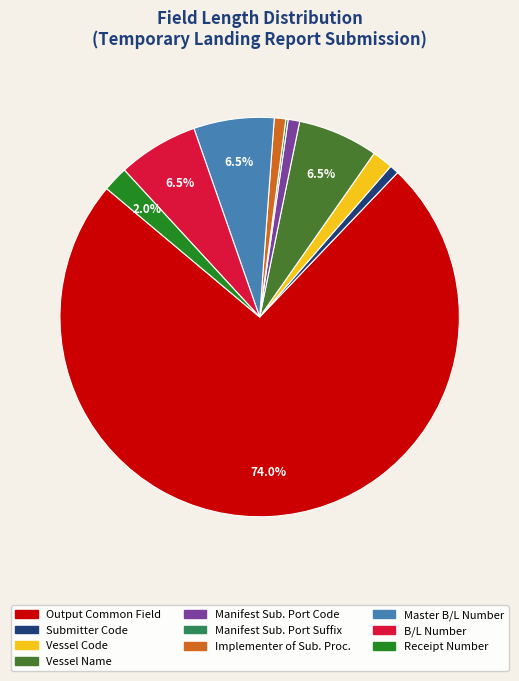

Do Vessel Code and Receipt Number together represent more than half of the pie?

No